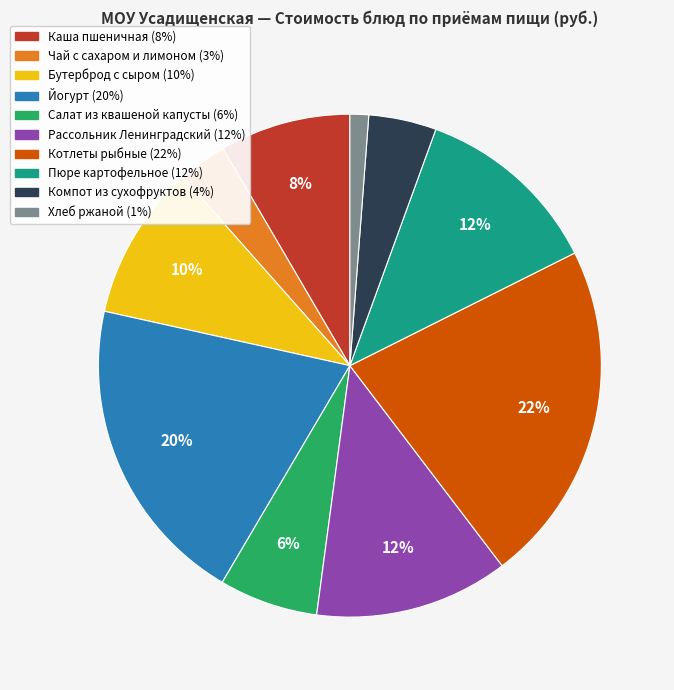

To the nearest percent, what is the difference between the largest and smallest slice percentages?

21%